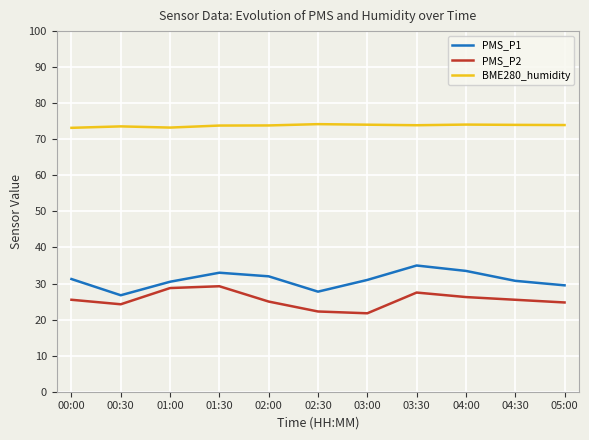

Rank the series at 02:30 from highest to lowest value.

BME280_humidity, PMS_P1, PMS_P2